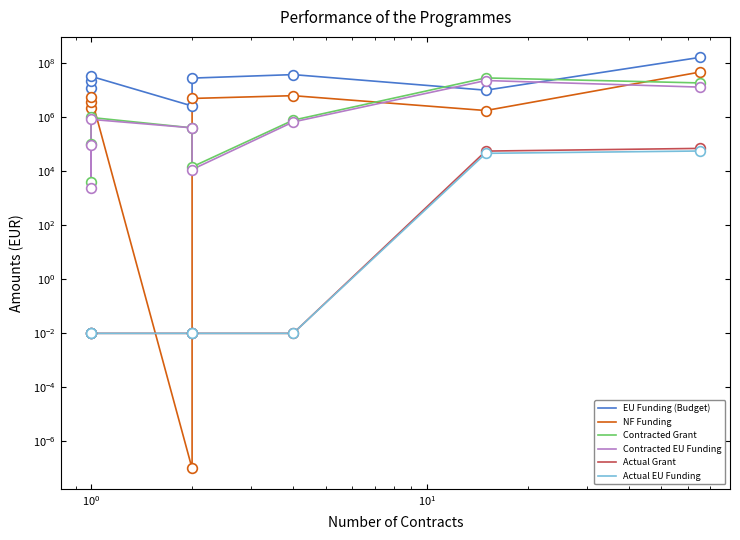

What is the difference between the maximum and minimum values in the Contracted EU Funding series?

22772021.1